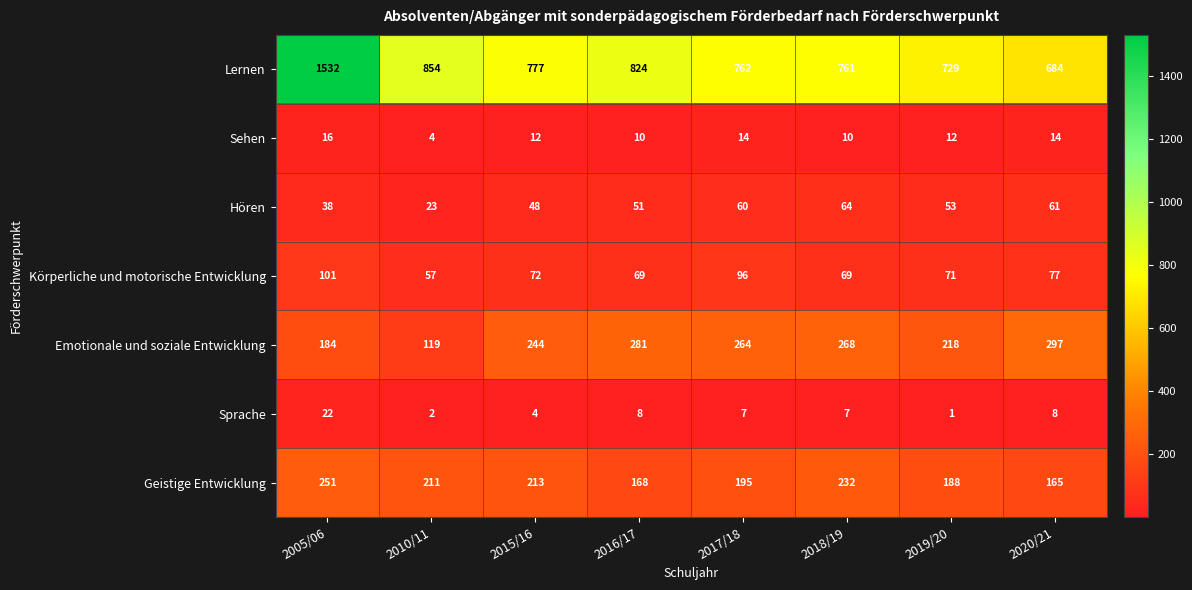

What is the spread (max minus min) of values at 2015/16?

773